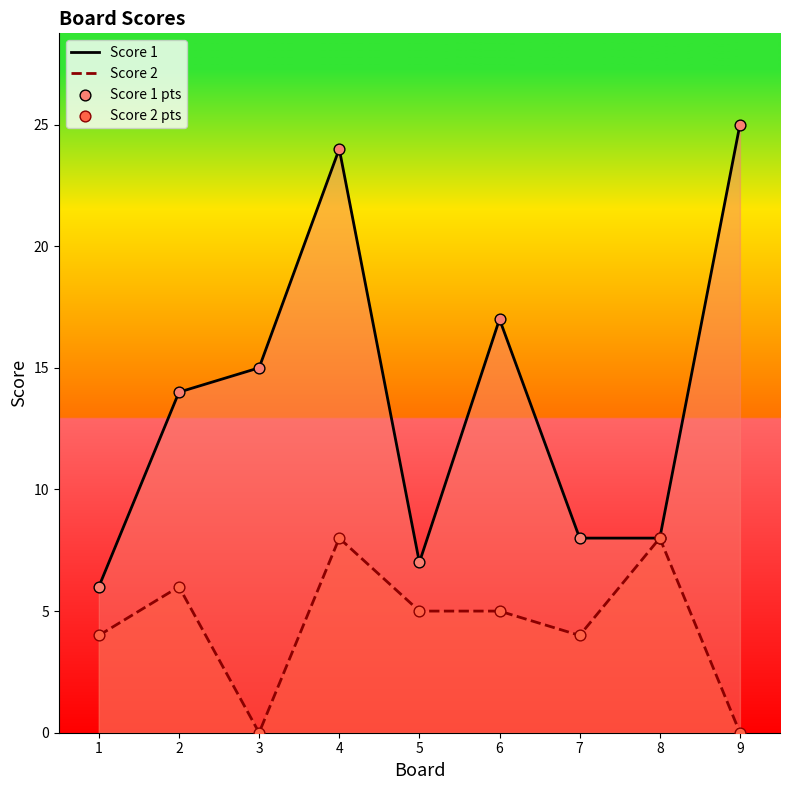

Which series has the largest Y range (max minus min)?

Score 1